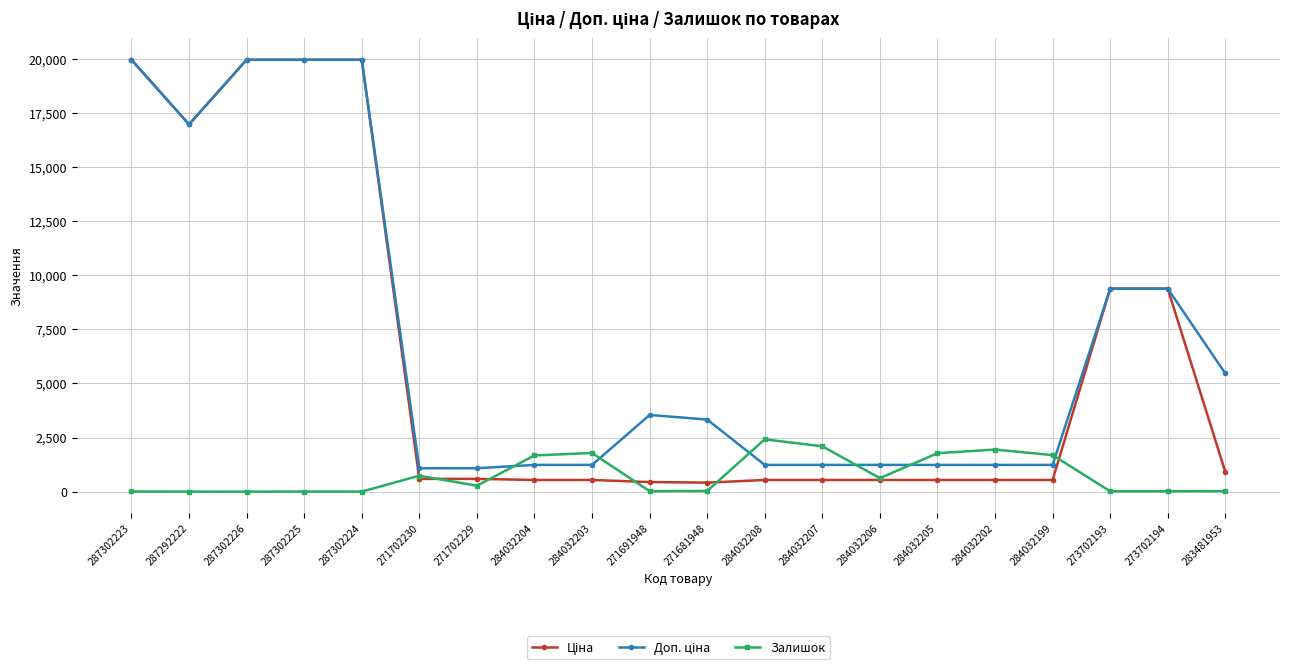

What is the label of the 4th point from the left?

287302225